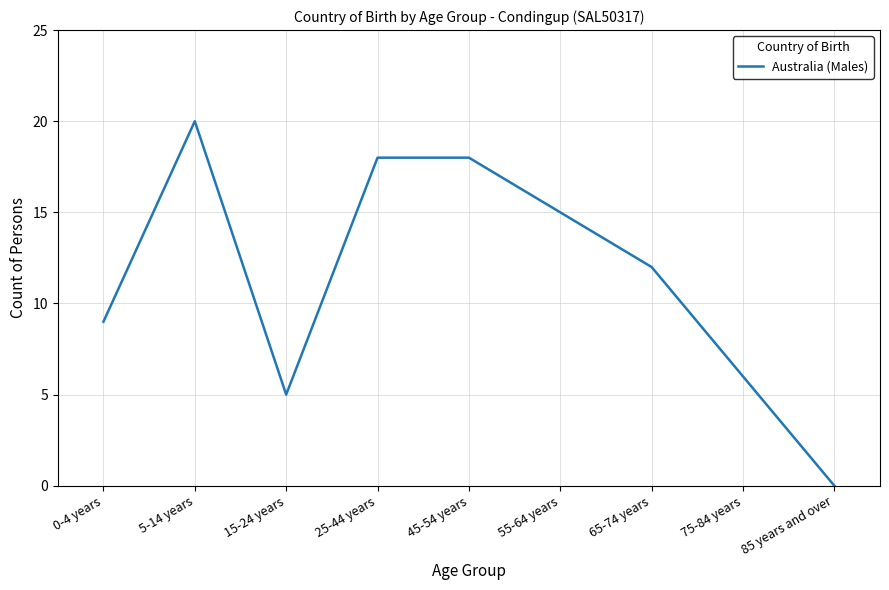

Reading left to right, what are all the values shown in this chart?

0-4 years=9	5-14 years=20	15-24 years=5	25-44 years=18	45-54 years=18	55-64 years=15	65-74 years=12	75-84 years=6	85 years and over=0